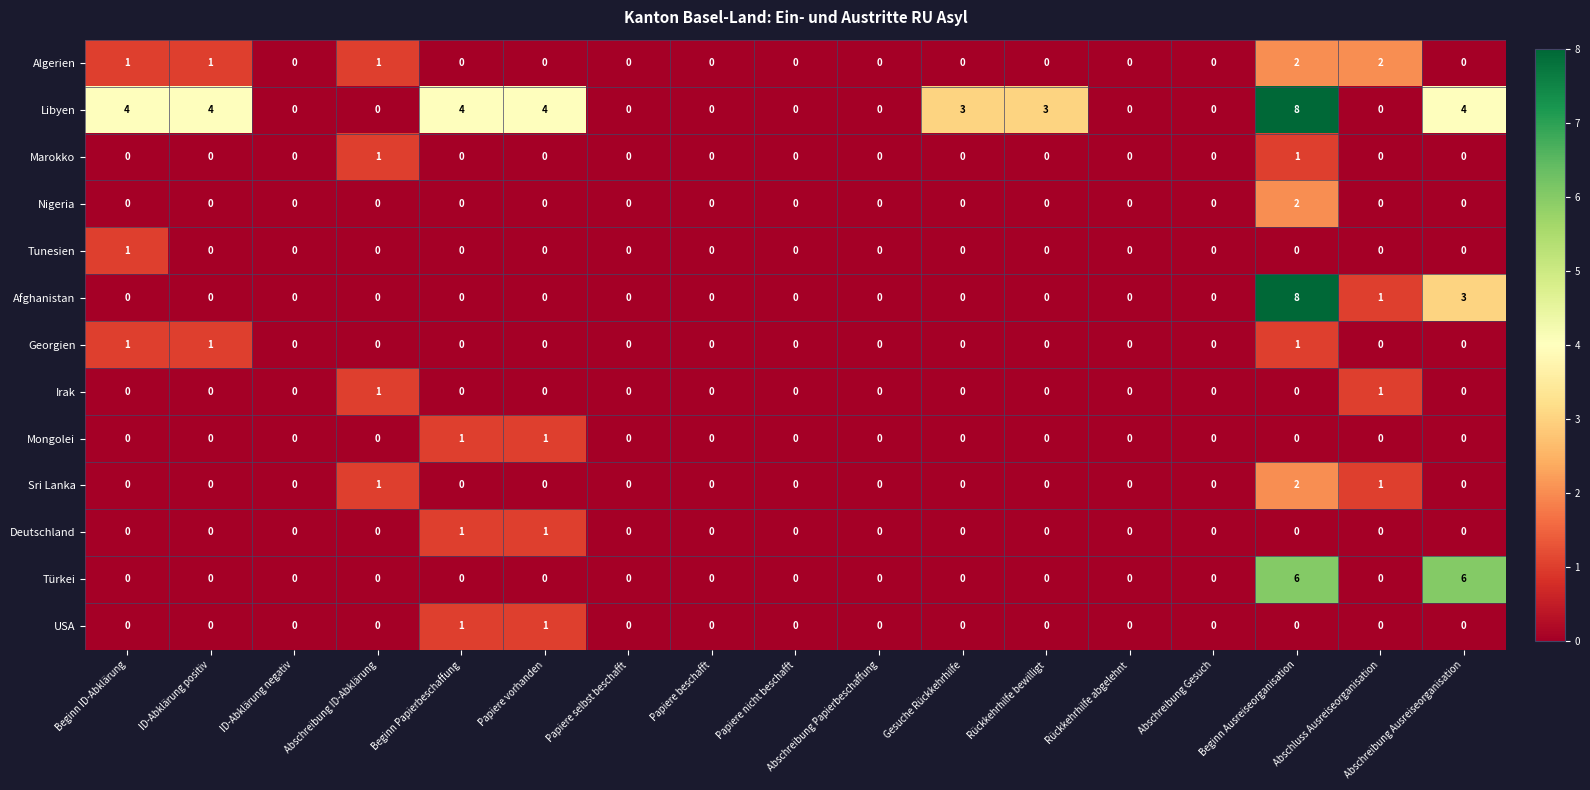

How many series are shown in this chart?

13